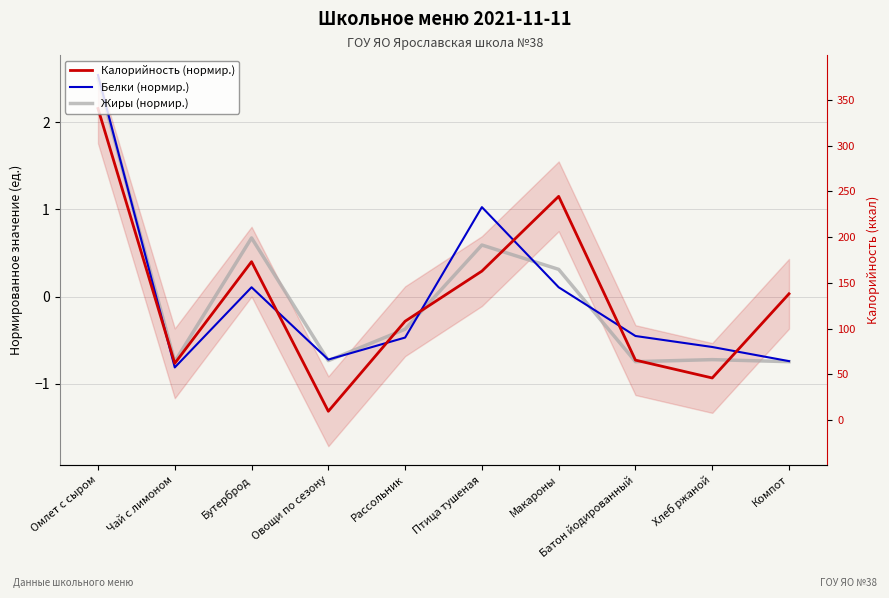

The Белки (нормир.) series shows -0.7 at Овощи по сезону. True or false?

True